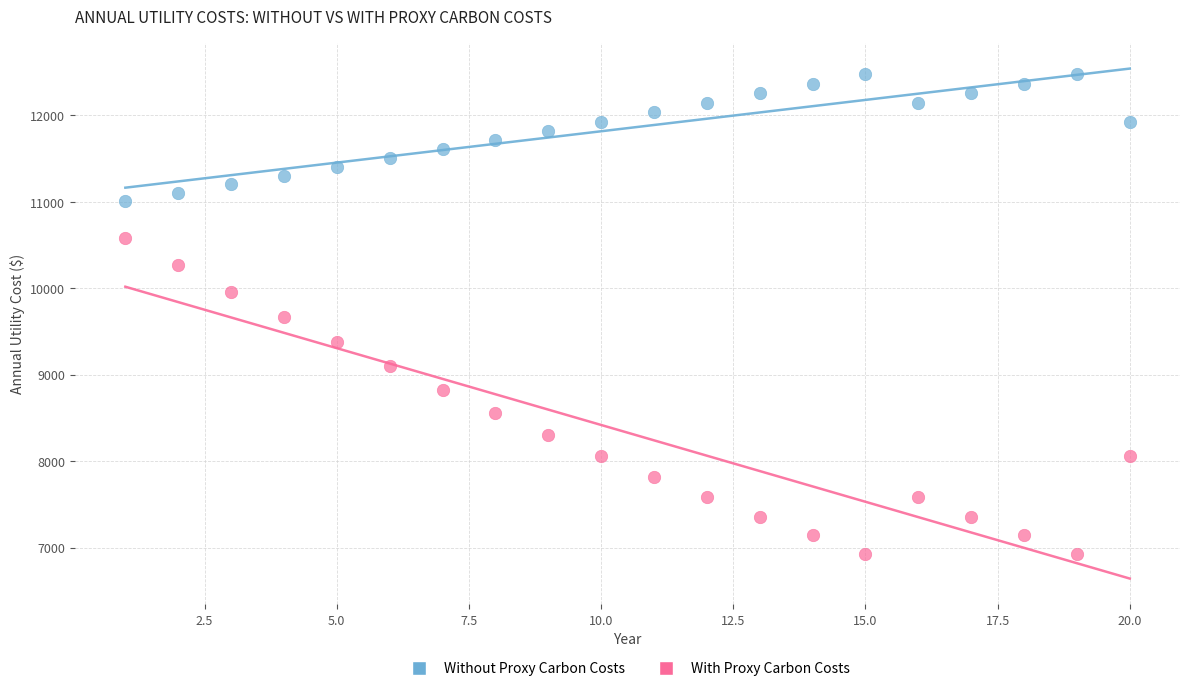

Which series reaches the maximum Y coordinate?

Without Proxy Carbon Costs